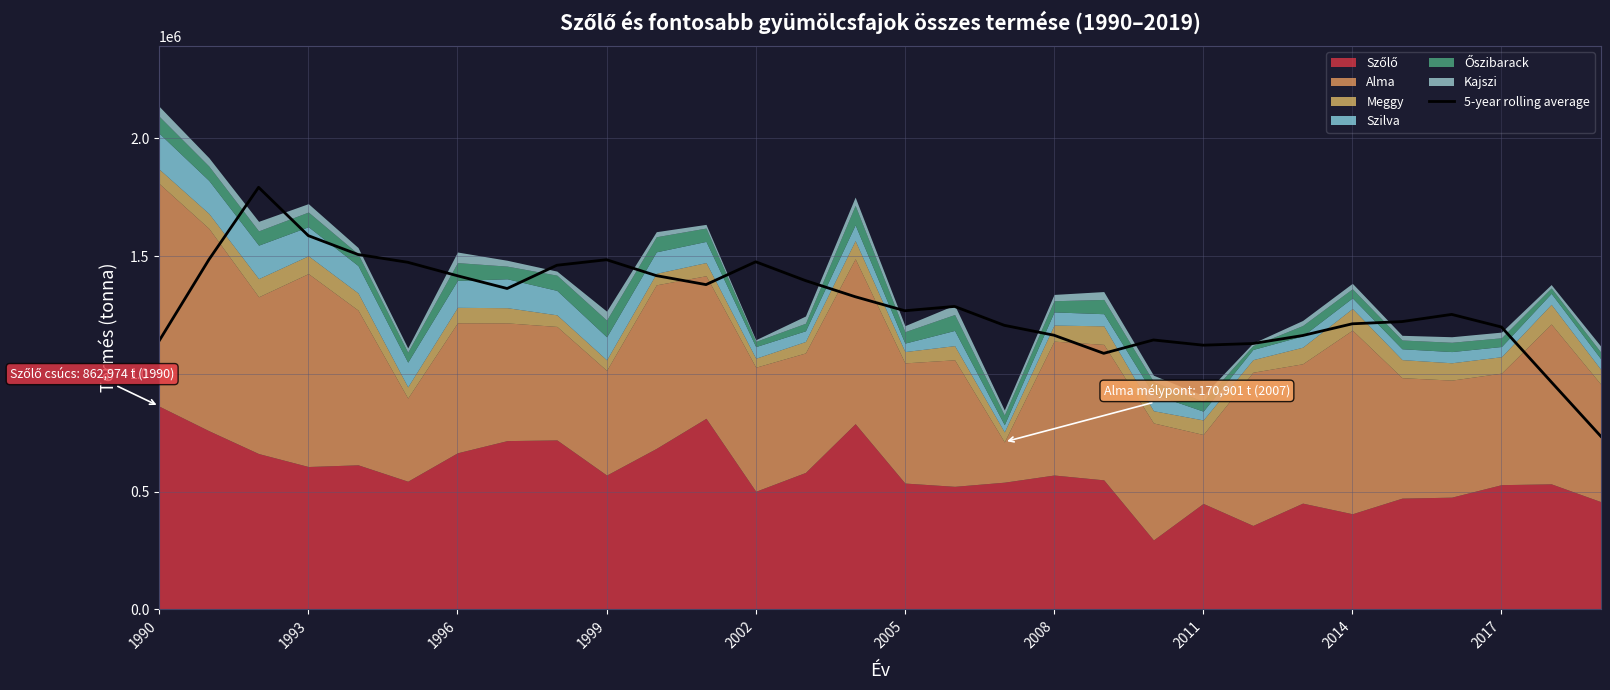

The value of 5-year rolling average at 1993 is 1587174.0. True or false?

True